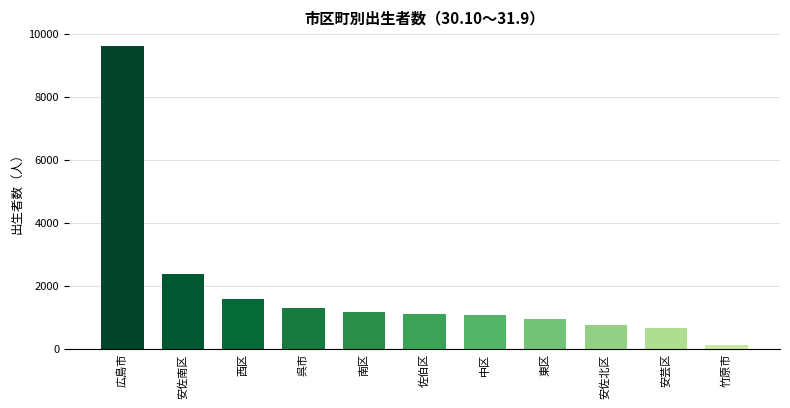

What is the minimum value shown in the chart?

119